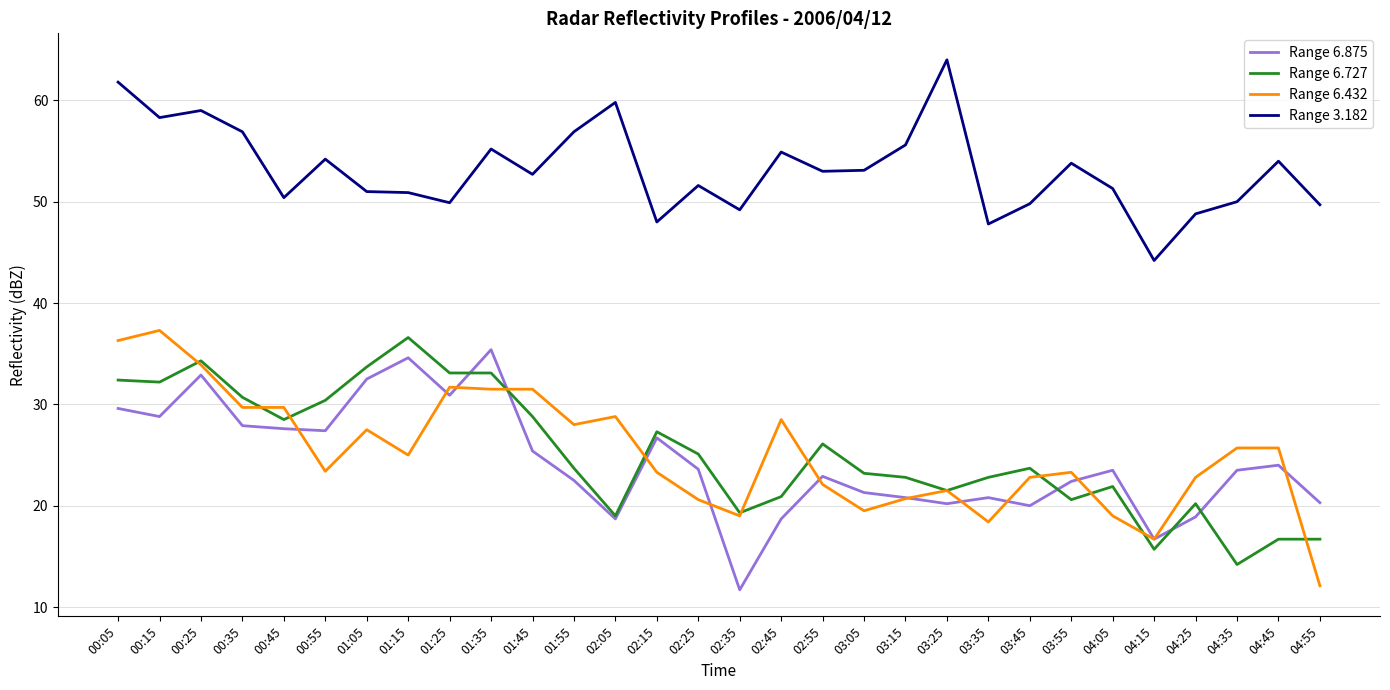

True or false: Range 6.432 and Range 3.182 cross at least once.

False